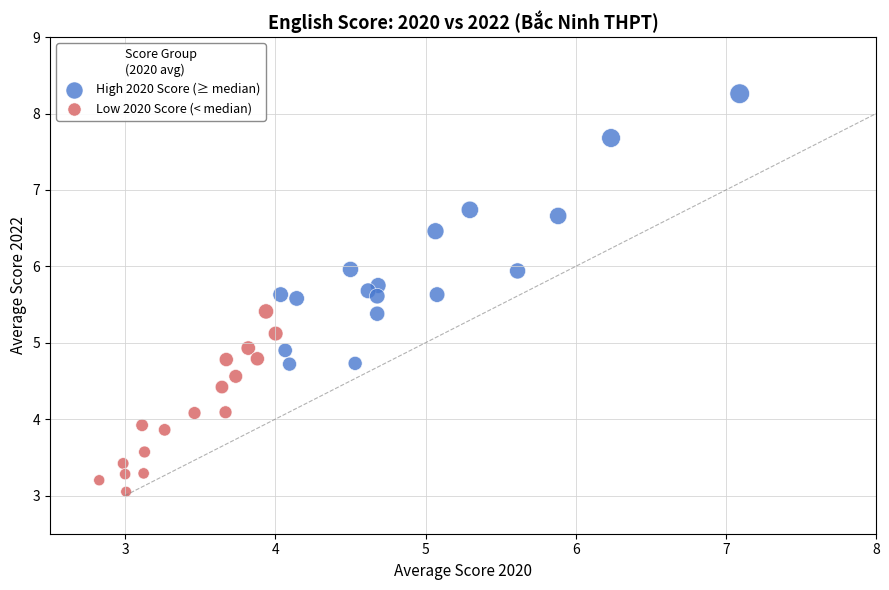

Which series has the largest Y range (max minus min)?

High 2020 Score (≥ median)